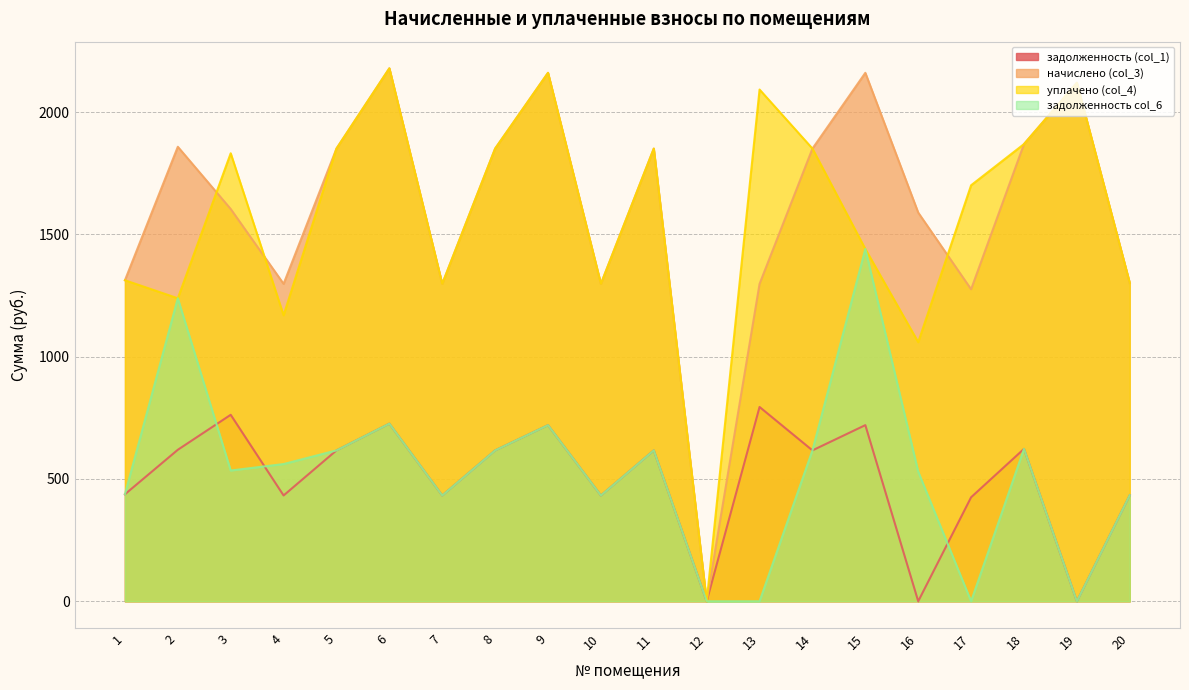

What is the value of the задолженность (col_1) point at the 11th from the left?

617.0